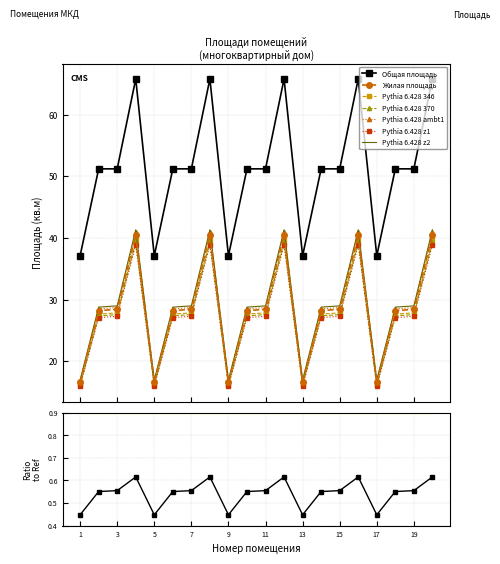

True or false: Общая площадь and Жилая площадь intersect in this chart.

False